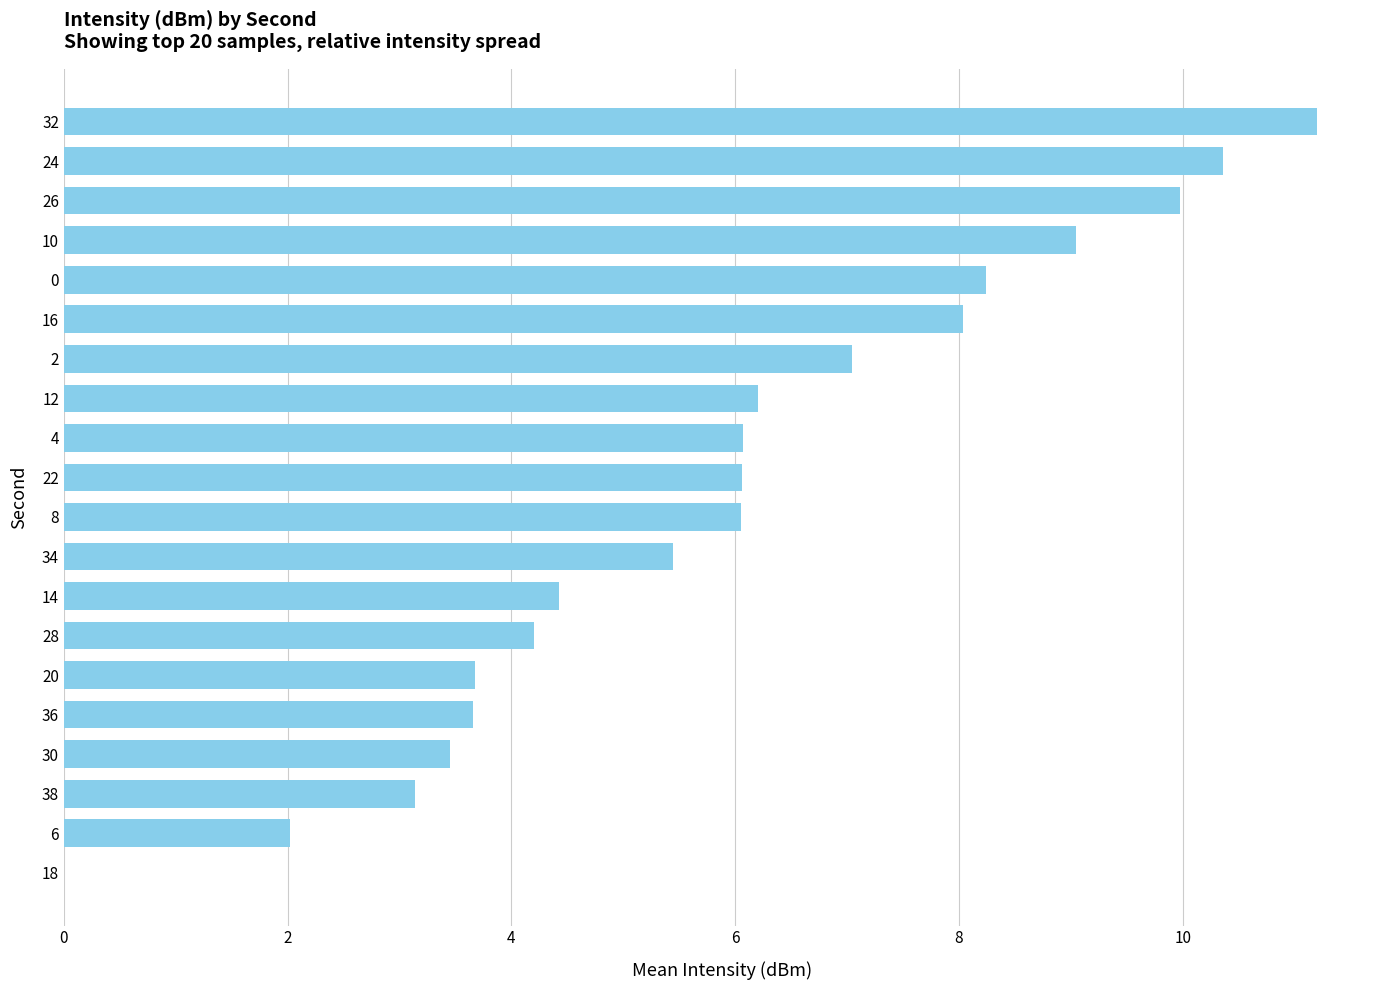

What is the average value?

5.9